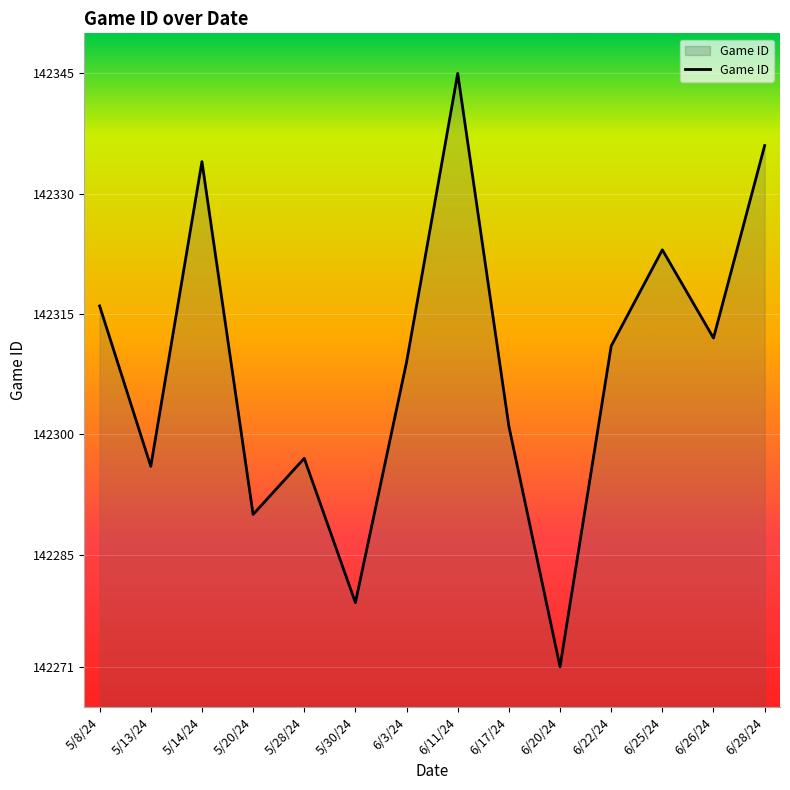

Where is the first local minimum?

5/13/24